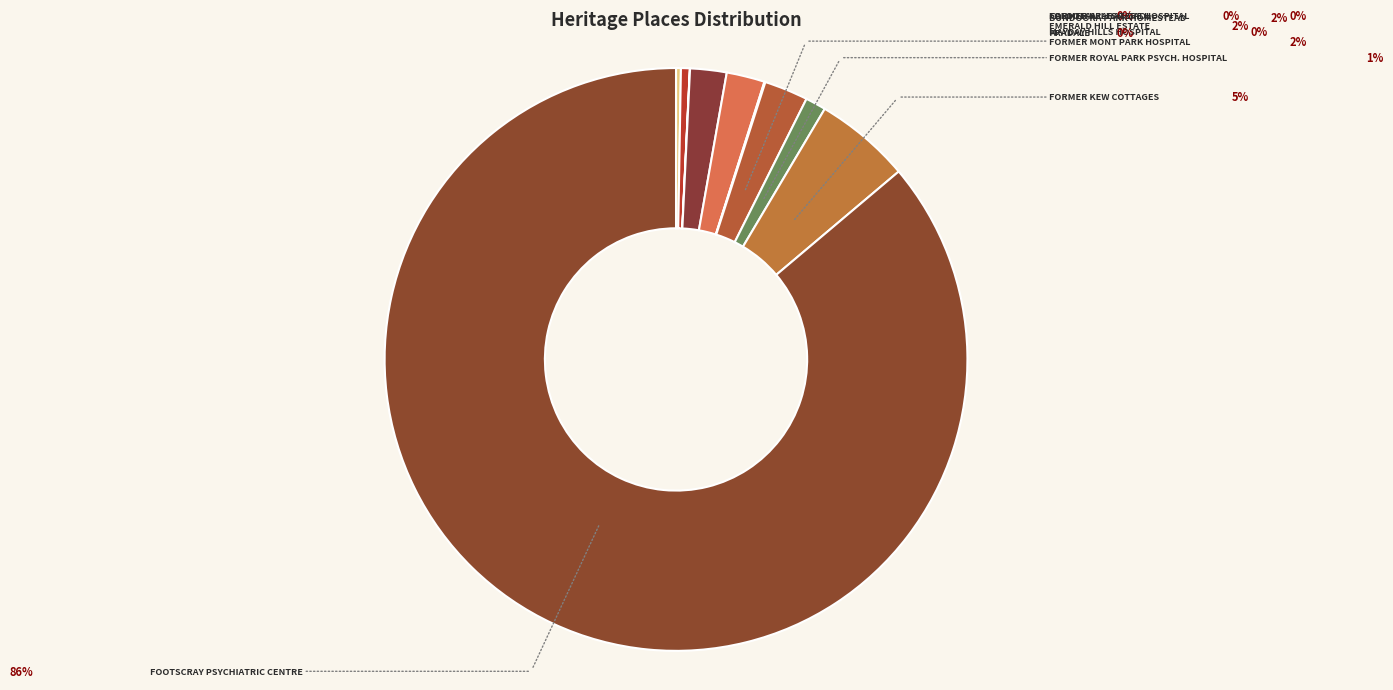

The FORMER WILLSMERE HOSPITAL slice represents 9% of the pie. True or false?

False